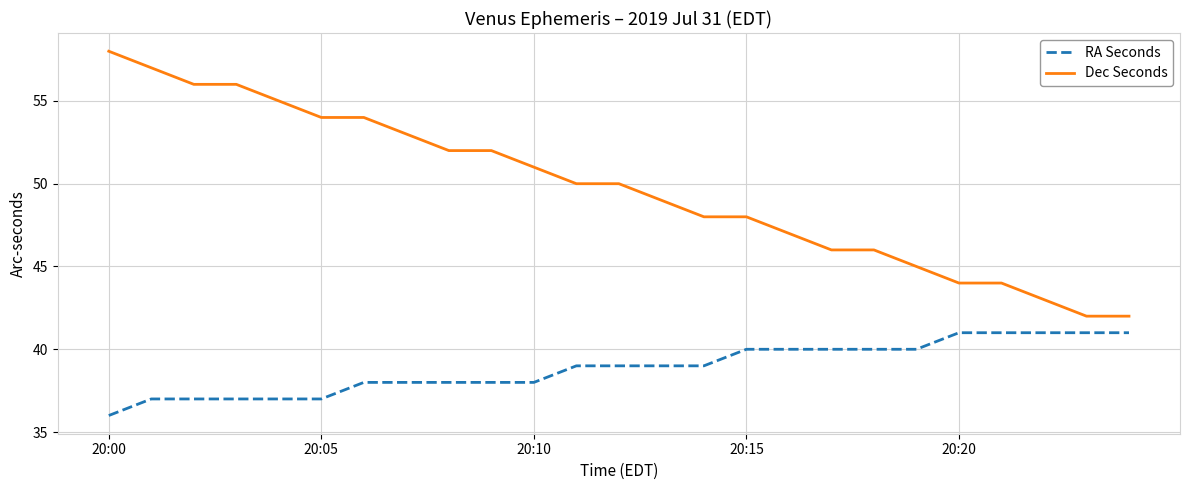

Which series has the largest total across all categories?

Dec Seconds